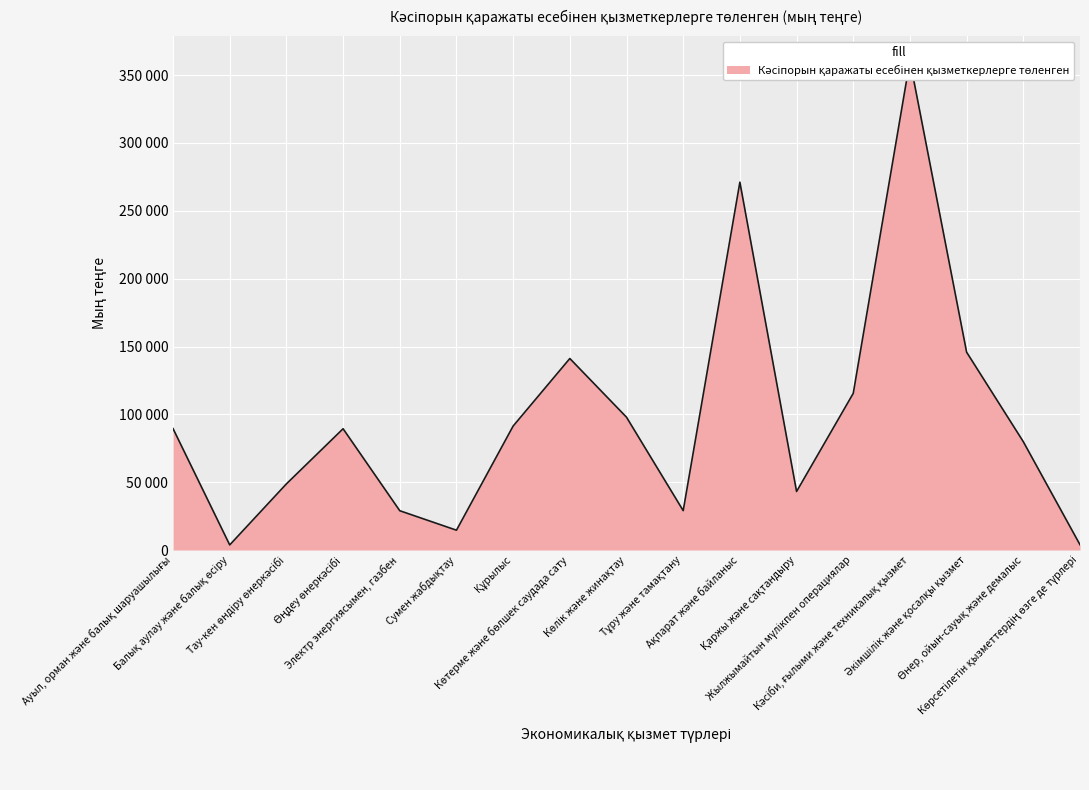

What is the sum of the values at Әкімшілік және қосалқы қызмет and Ақпарат және байланыс?

416953